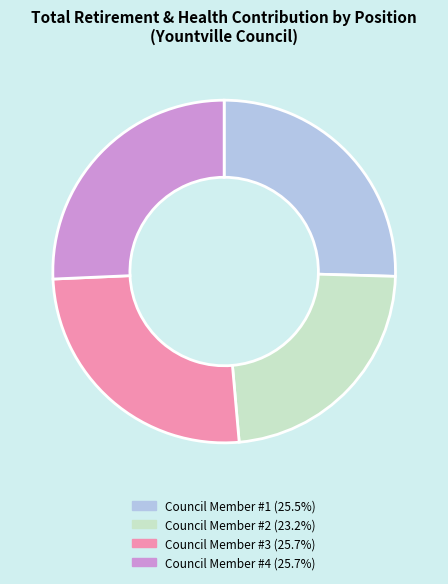

Is there any slice that represents more than half of the pie?

No